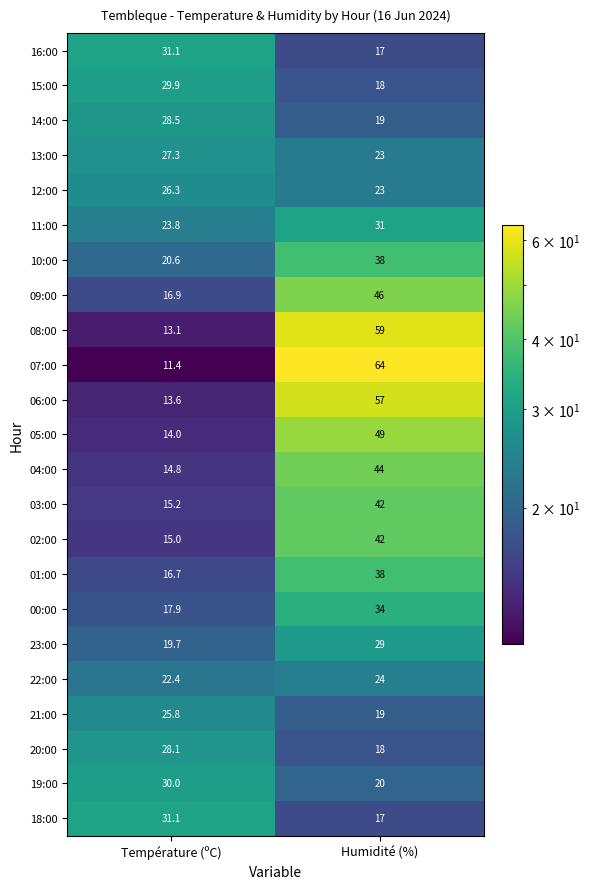

At which category is the sum across all series the highest?

Humidité (%)